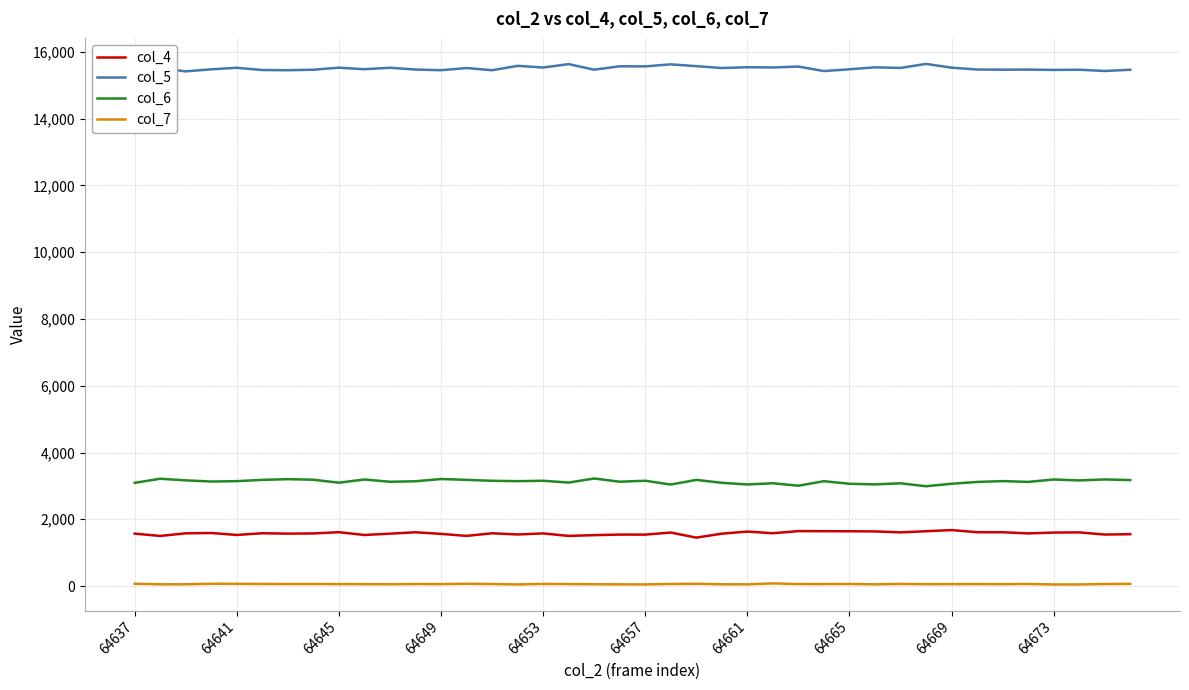

Rank the series by their maximum value, from lowest to highest.

col_7, col_4, col_6, col_5